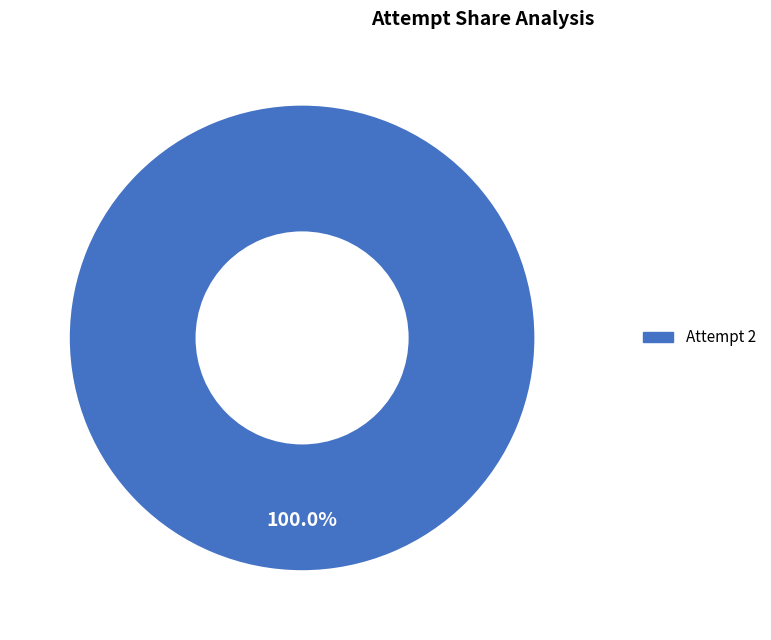

How many slices are in this pie chart?

1